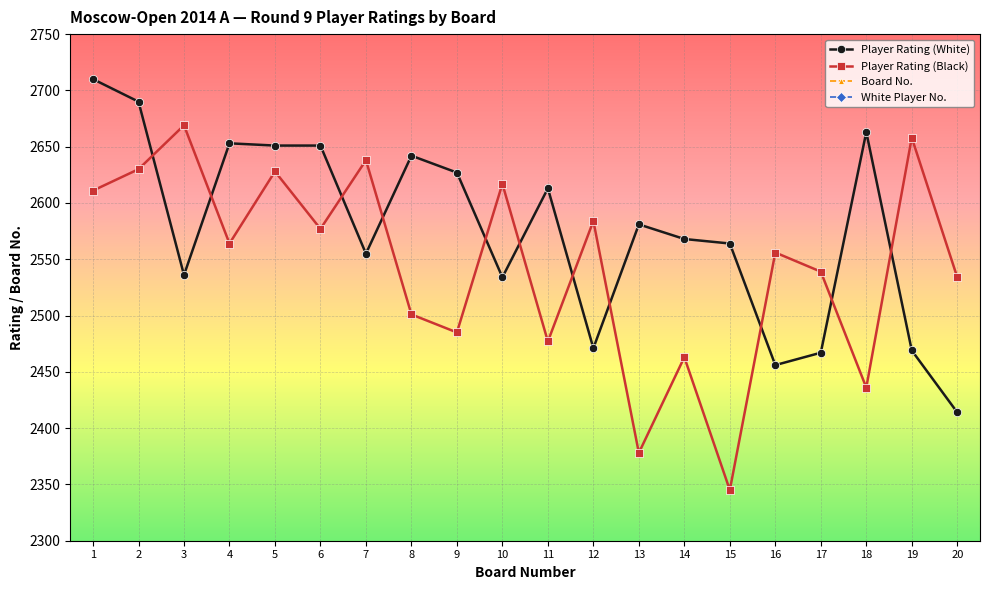

What is the value of the Board No. point at the 13th from the left?

13